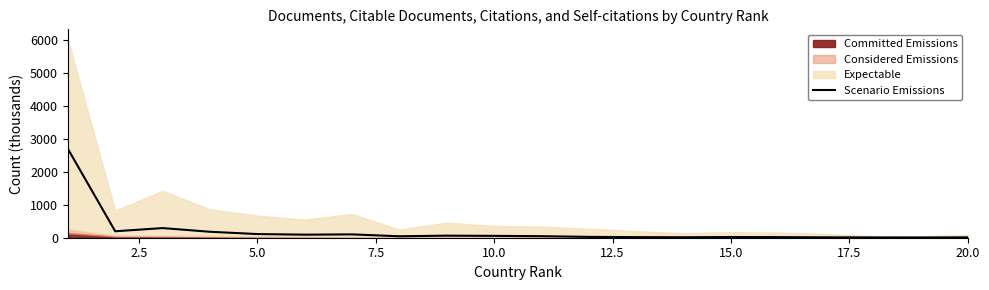

What is the value of the 9th point from the left?

62.7